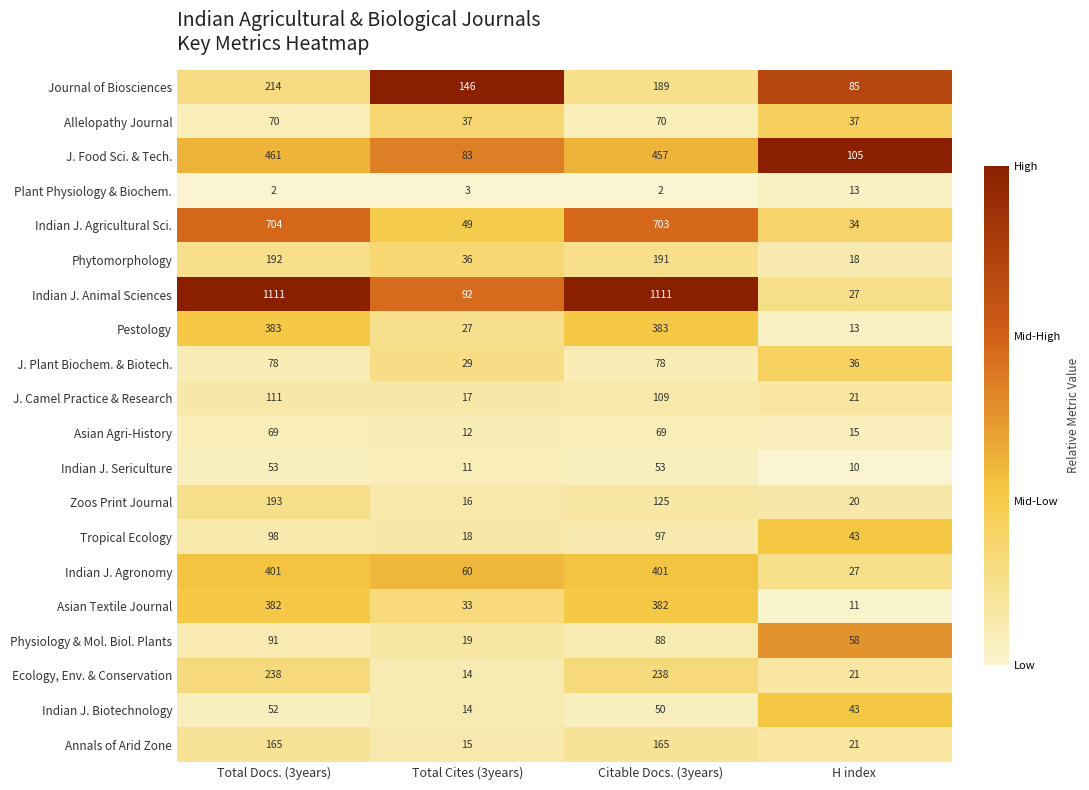

The Indian J. Agricultural Sci. series shows 34 at H index. True or false?

True